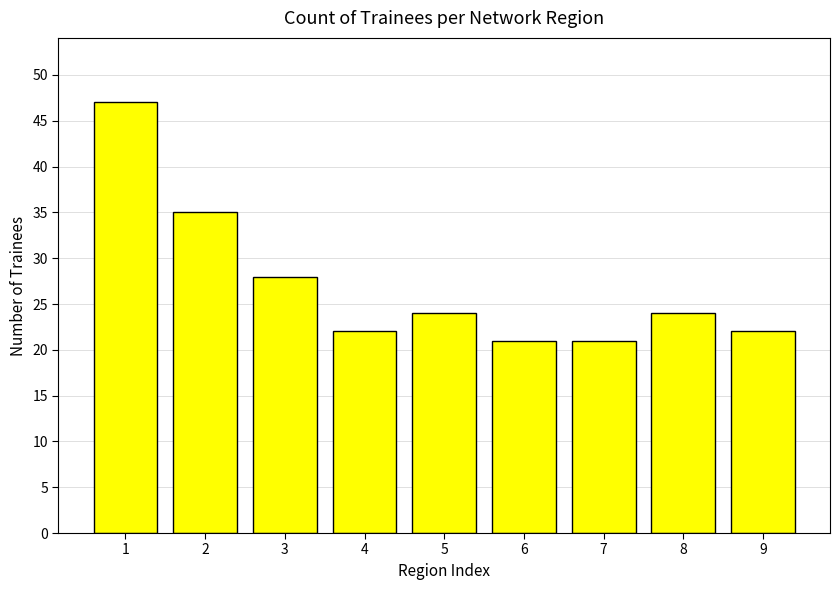

Reading left to right, what are all the values shown in this chart?

1=47	2=35	3=28	4=22	5=24	6=21	7=21	8=24	9=22